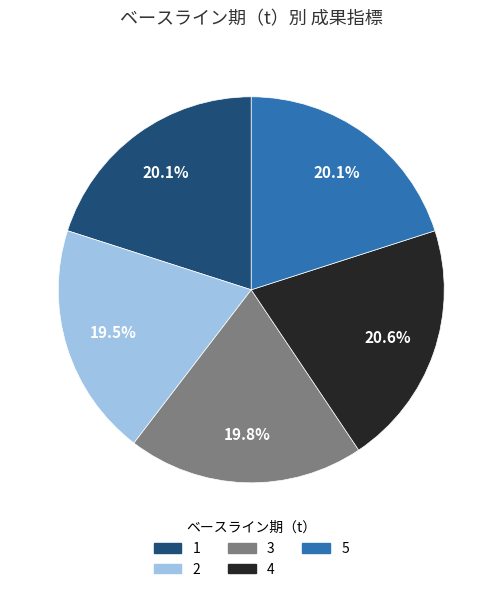

How many segments does this pie chart have?

5